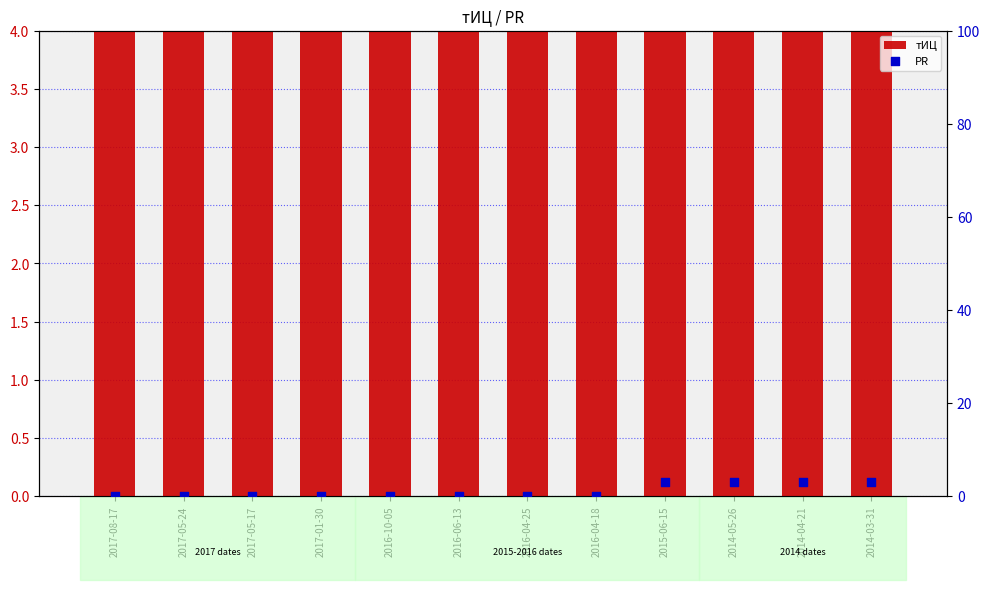

At how many categories does at least one series exceed 44?

1